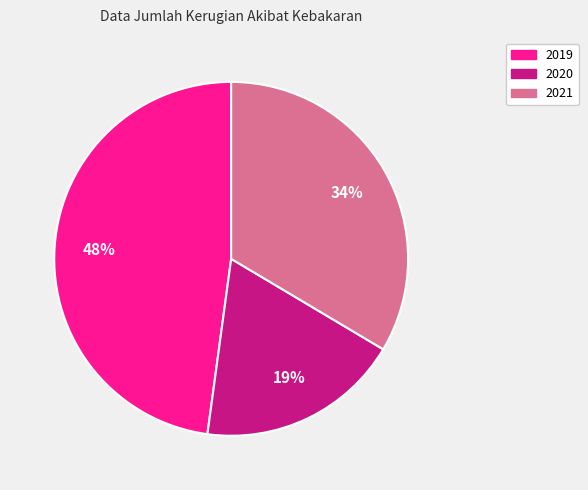

What is the ratio of the value at 2021 to the value at 2020?

1.8